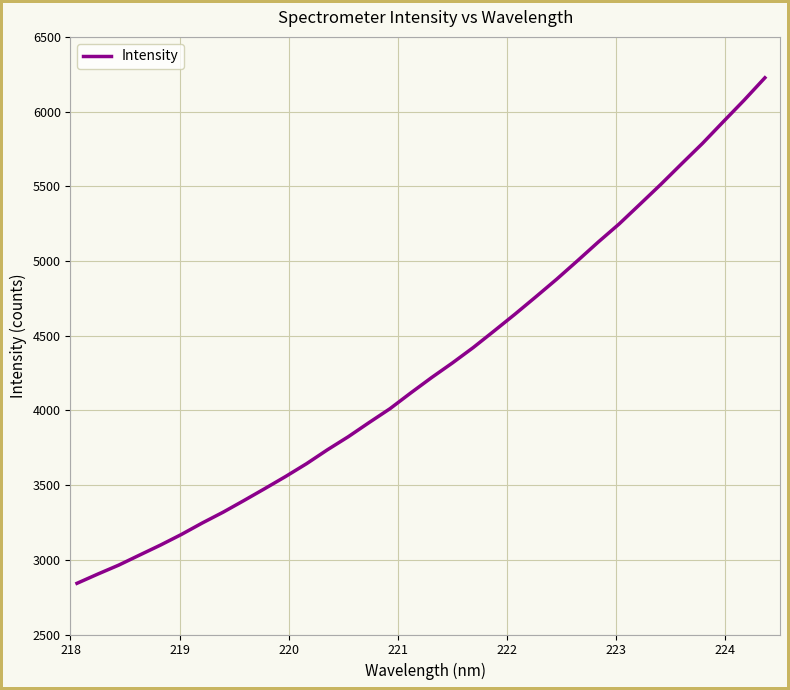

What is the smallest value displayed?

2842.6